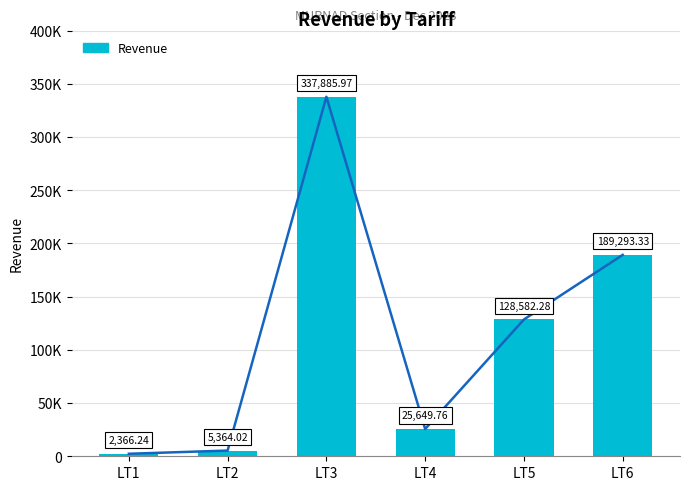

List the labels in order of value, largest first.

LT3, LT6, LT5, LT4, LT2, LT1